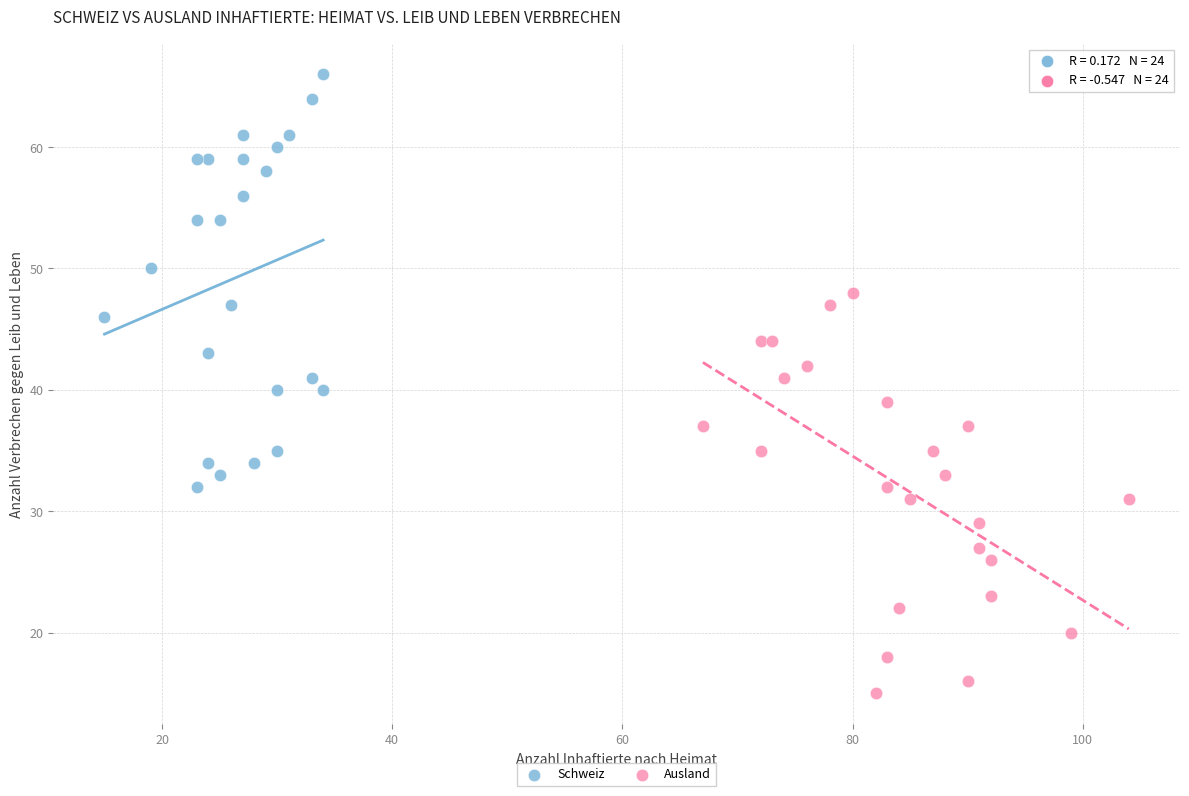

Which series reaches the minimum Y coordinate?

Ausland